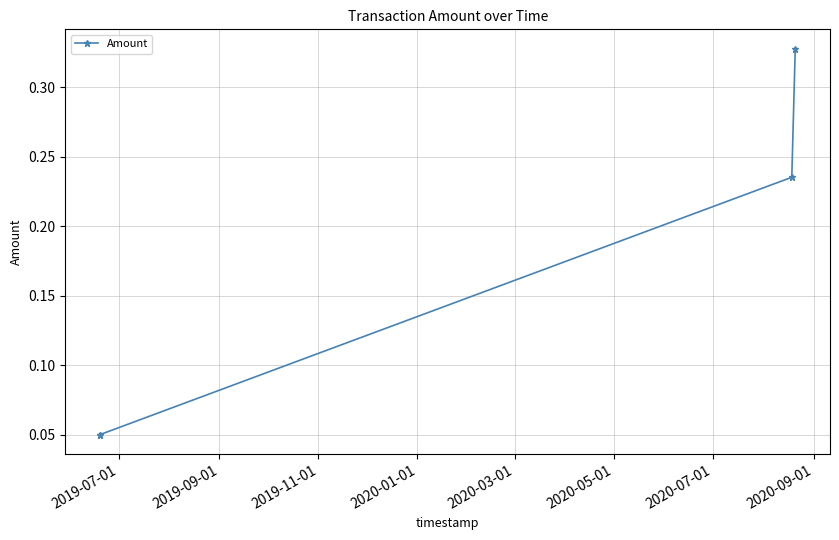

What is the sum of all values?

0.7